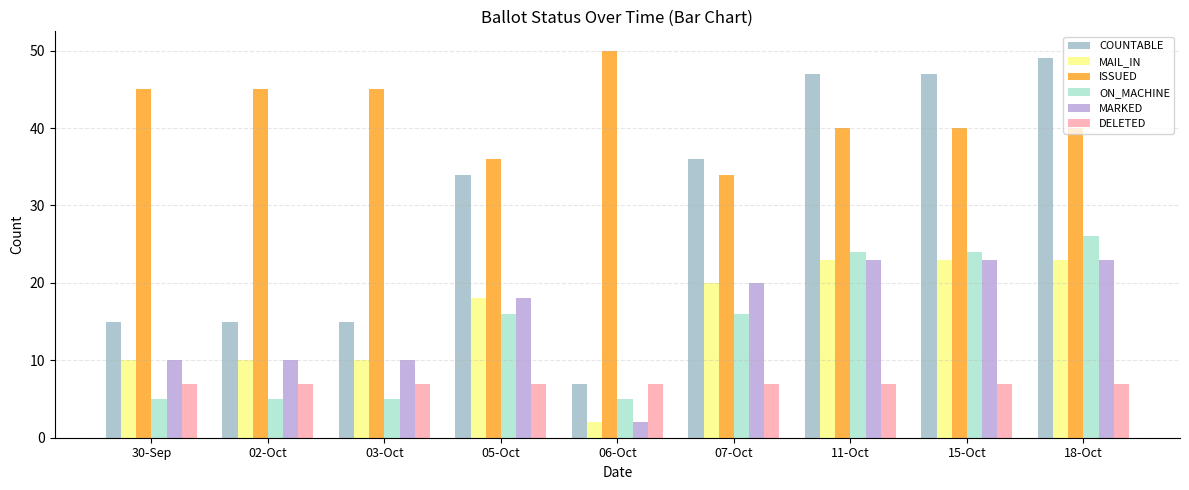

How many data points in MARKED are less than 18?

4